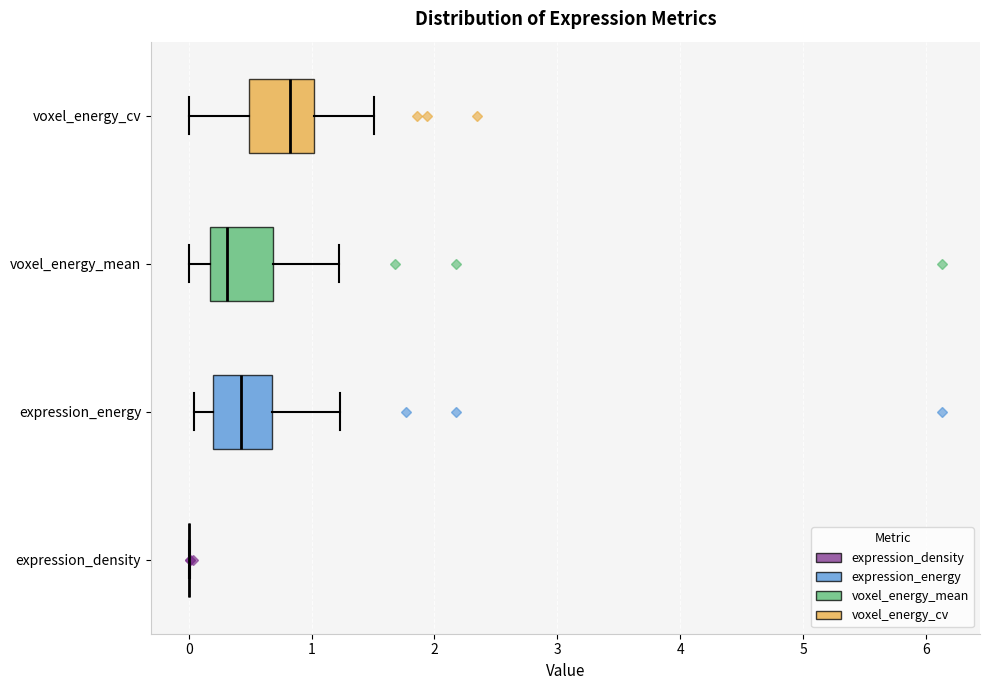

Reading bottom to top, transcribe this box plot: for each box, give where its median line is, the range the box spans, and where its two whiskers end, as read against the x-axis. The values are not printed on the chart, so give them approximately, as read against the axis.

expression_density: box collapsed to a line at 0.0, whiskers 0.0 to 0.0
expression_energy: median 0.4, box 0.2 to 0.7, whiskers 0.0 to 1.2
voxel_energy_mean: median 0.3, box 0.2 to 0.7, whiskers 0.0 to 1.2
voxel_energy_cv: median 0.8, box 0.5 to 1.0, whiskers 0.0 to 1.5